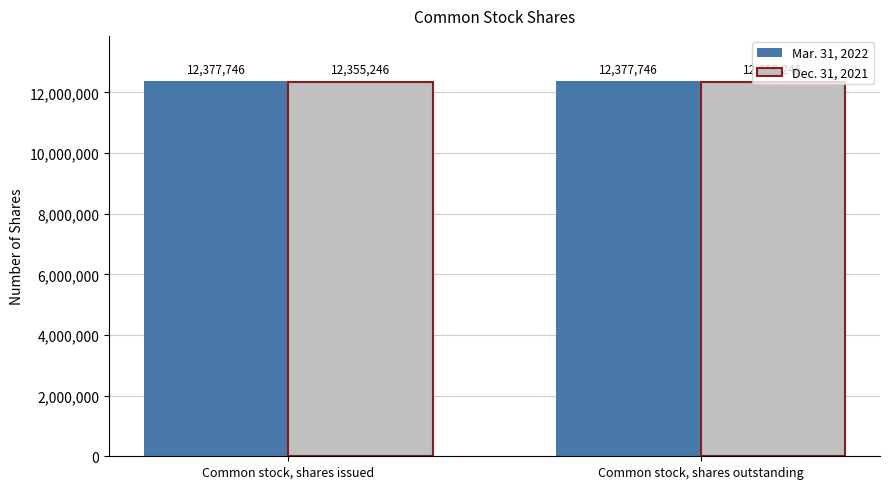

Reading right to left, list all the values displayed in this chart.

Mar. 31, 2022: Common stock, shares outstanding=12377746	Common stock, shares issued=12377746
Dec. 31, 2021: Common stock, shares outstanding=12355246	Common stock, shares issued=12355246